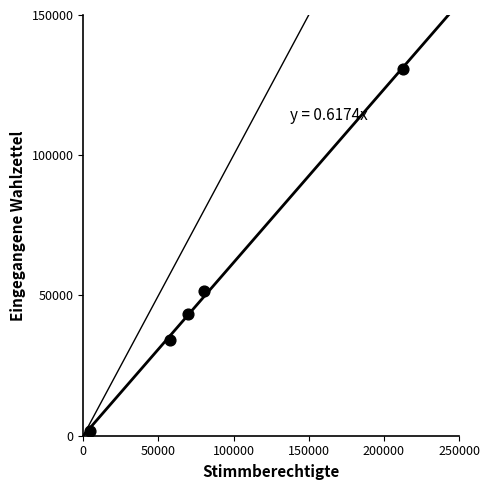

What Y value in the scatter plot is closest to 66242?

51546